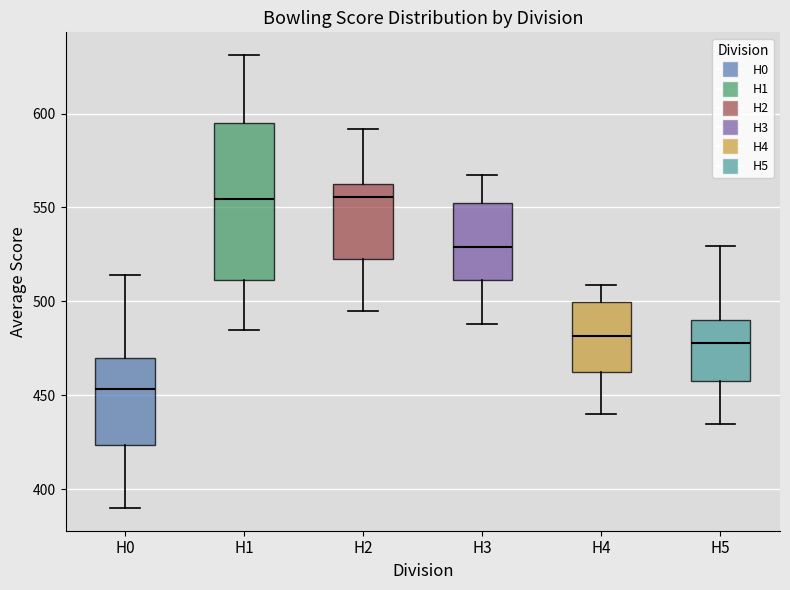

Reading left to right, read every box against the y-axis: the position of its median line, the range the box covers, and the ends of its whiskers. The values are not printed on the chart, so give them approximately, as read against the axis.

H0: median 455, box 425 to 470, whiskers 390 to 515
H1: median 555, box 510 to 595, whiskers 485 to 630
H2: median 555, box 525 to 565, whiskers 495 to 590
H3: median 530, box 510 to 555, whiskers 490 to 565
H4: median 480, box 465 to 500, whiskers 440 to 510
H5: median 480, box 460 to 490, whiskers 435 to 530